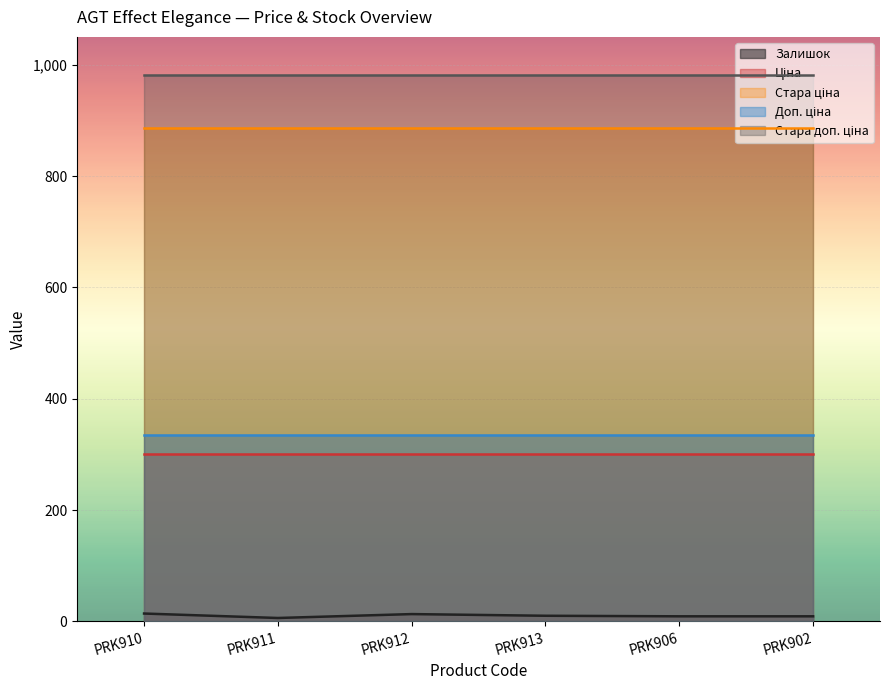

True or false: Доп. ціна and Стара ціна cross at least once.

False